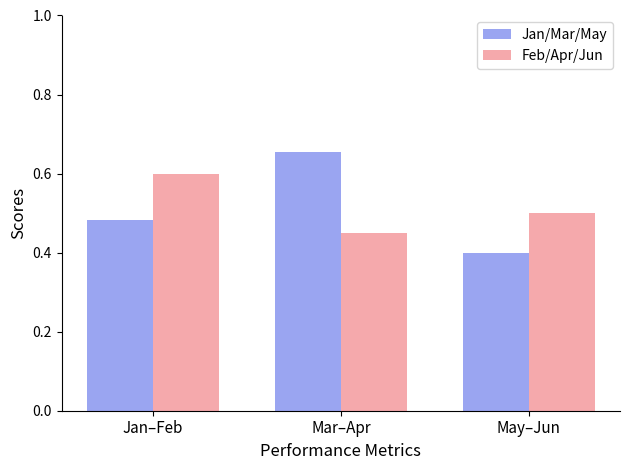

The value of Feb/Apr/Jun at May–Jun is 0.1. True or false?

False